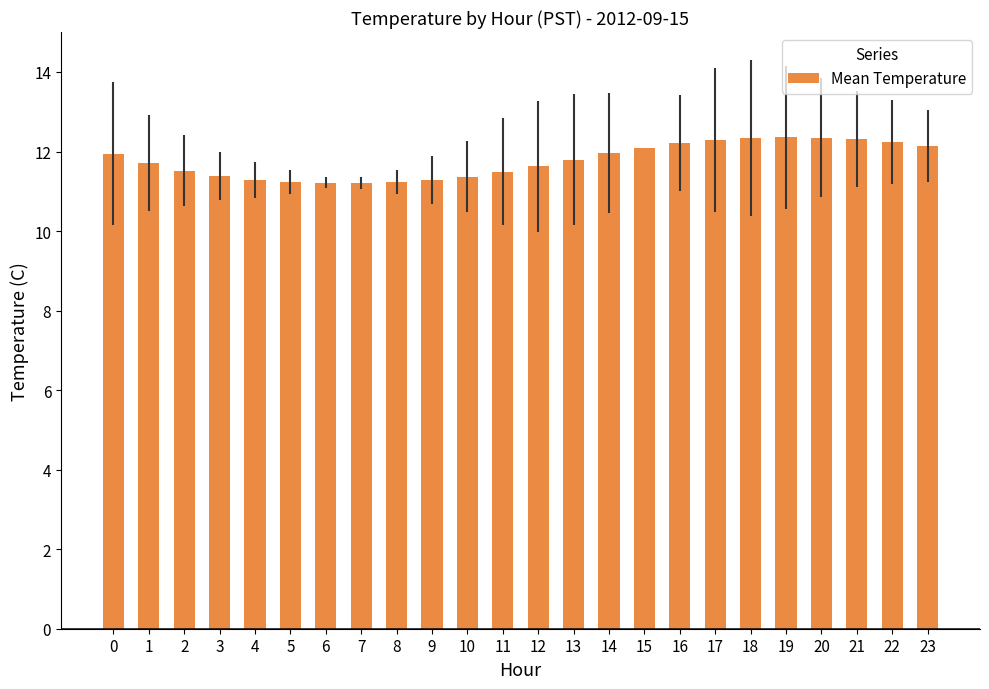

What is the average value?

11.8